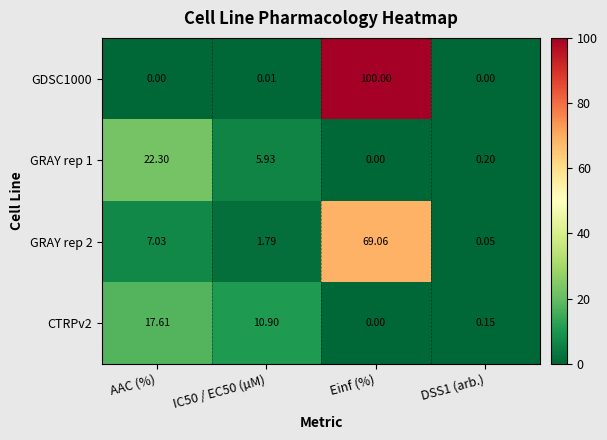

Where does the GRAY rep 2 series first go above 7?

AAC (%)